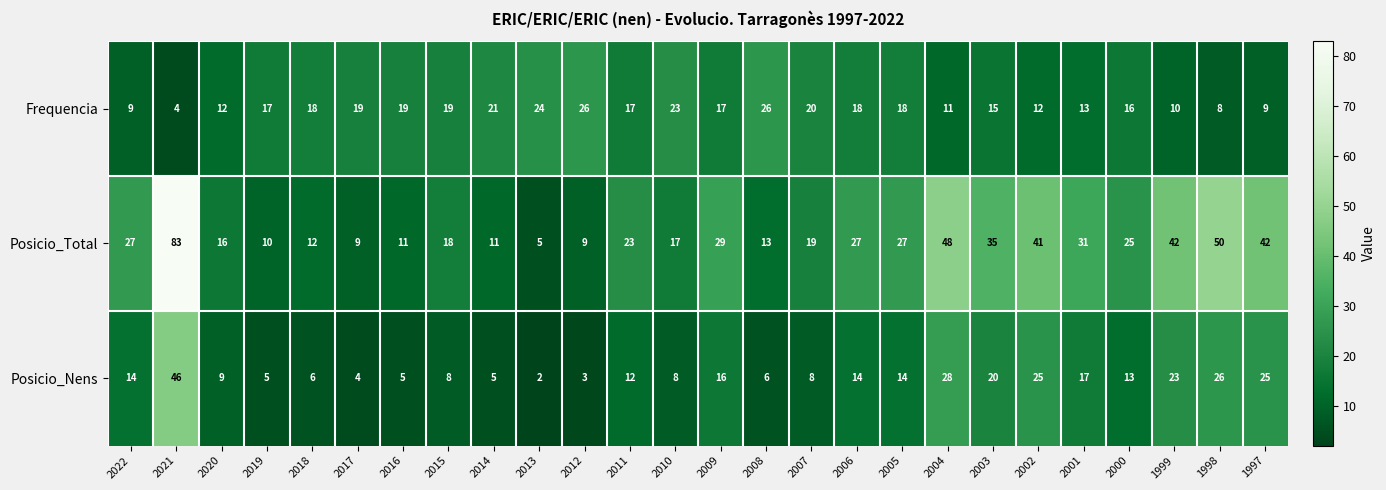

Is it true that Frequencia equals 17 at 2004?

False